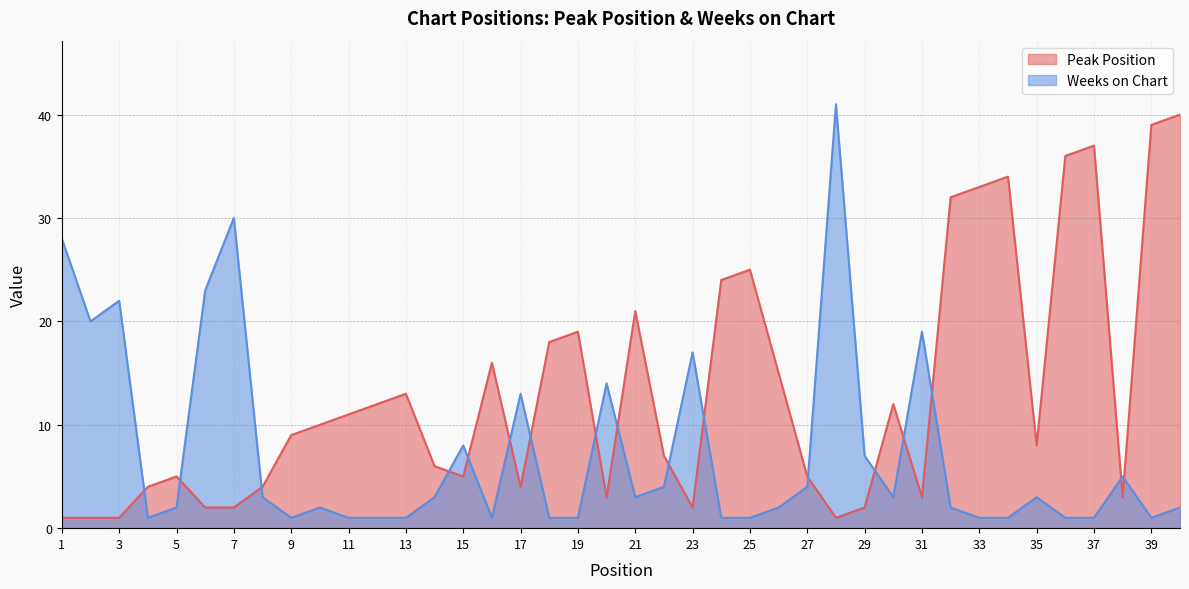

What is the highest value of the Peak Position series?

40